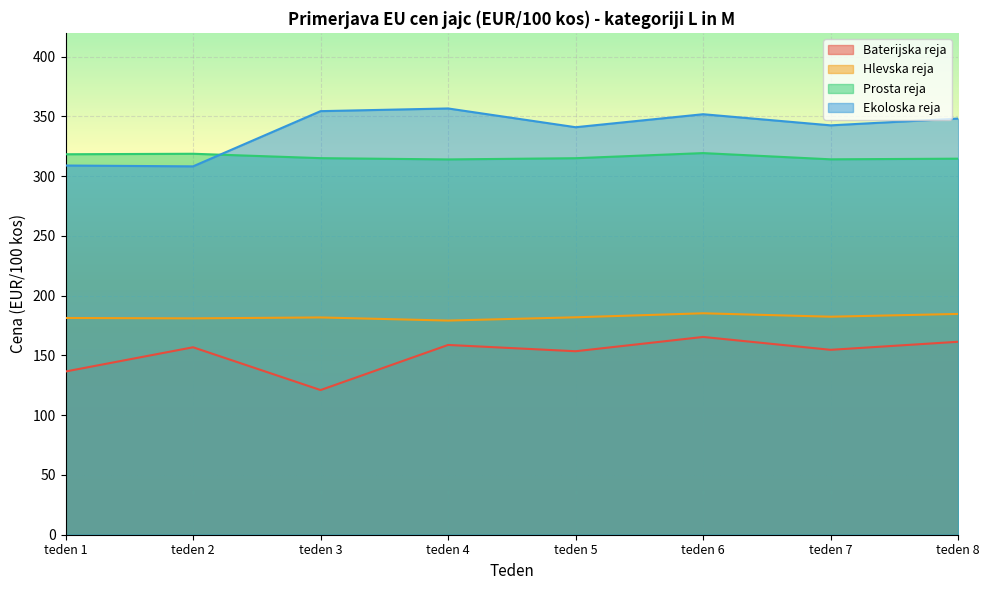

True or false: Prosta reja and Hlevska reja cross at least once.

False